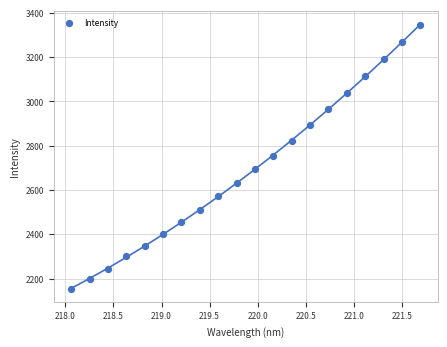

What is the range of Y values (max minus min)?

1189.6